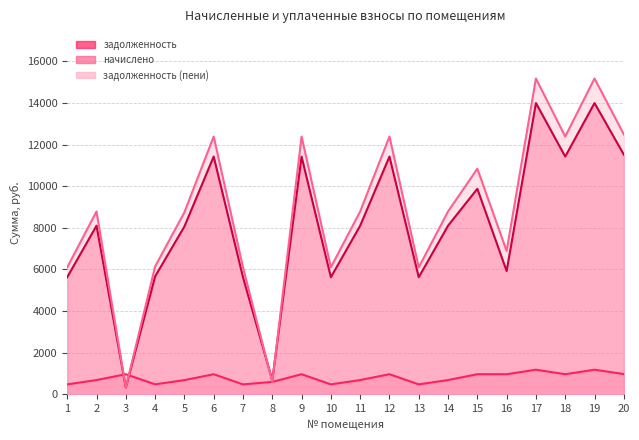

The задолженность series shows 6010.4 at 9. True or false?

False